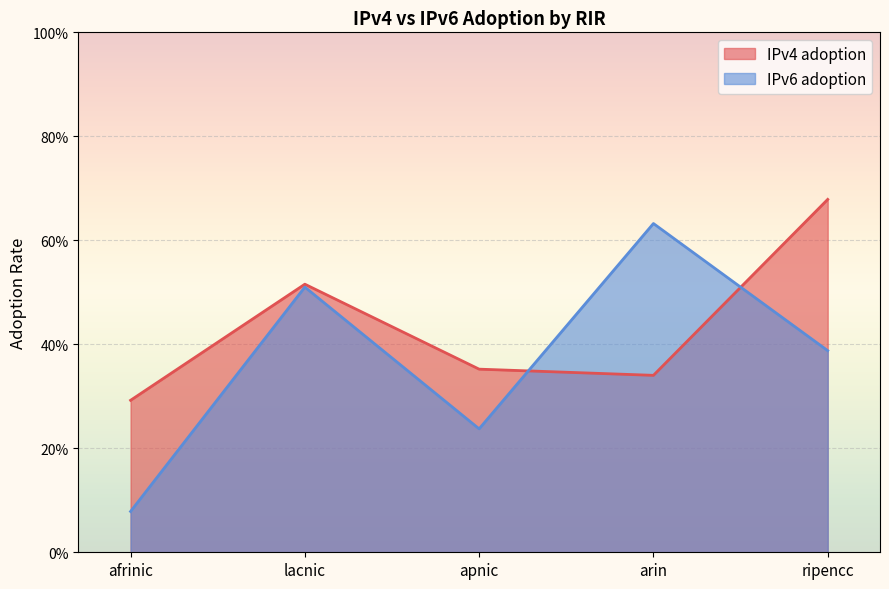

List the series in order of their overall mean, highest first.

IPv4 adoption, IPv6 adoption